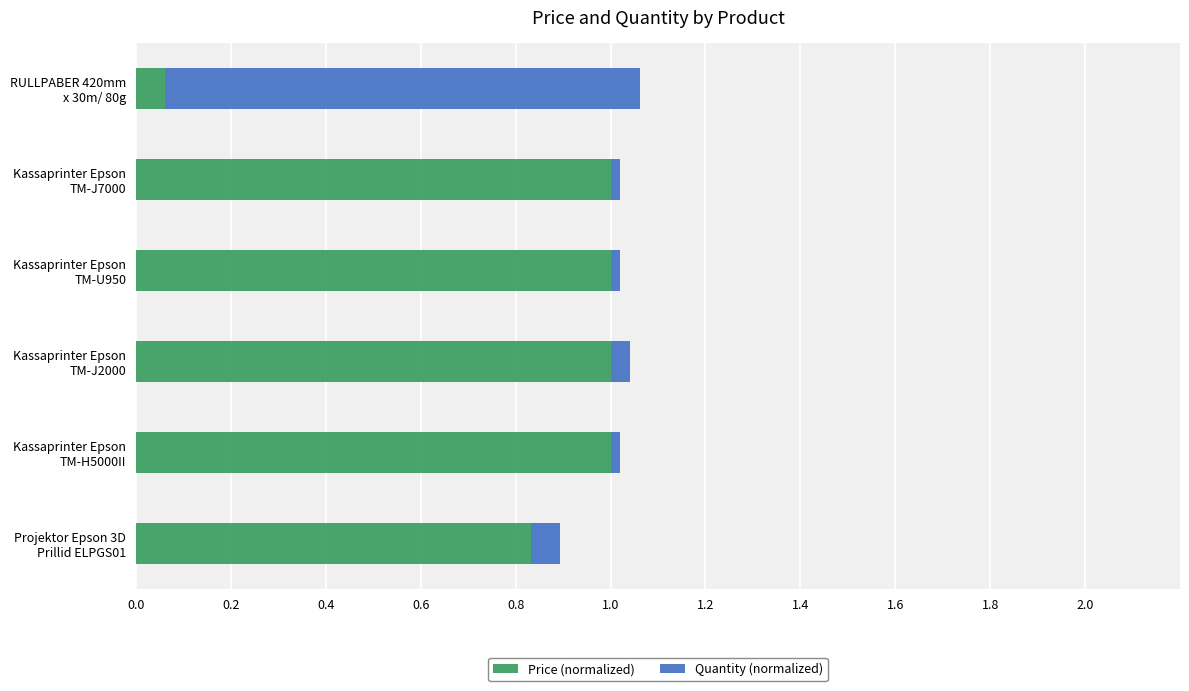

What is the highest value of the Price (normalized) series?

1.0